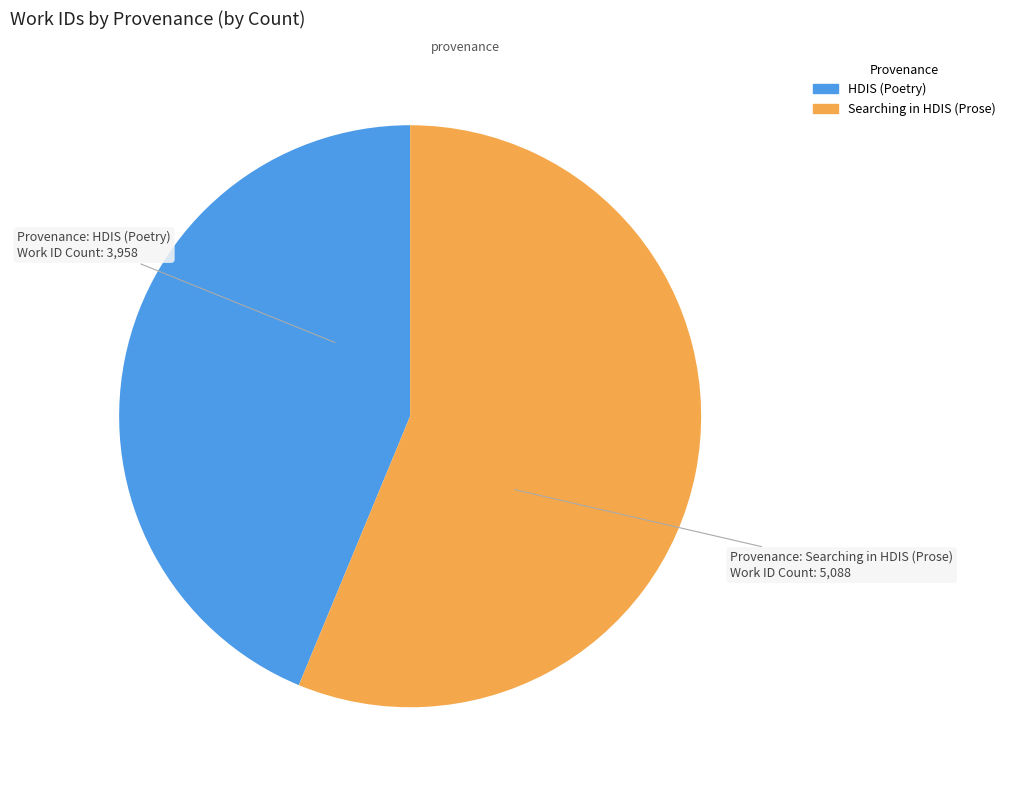

Which has a higher value, Searching in HDIS (Prose) or HDIS (Poetry)?

Searching in HDIS (Prose)